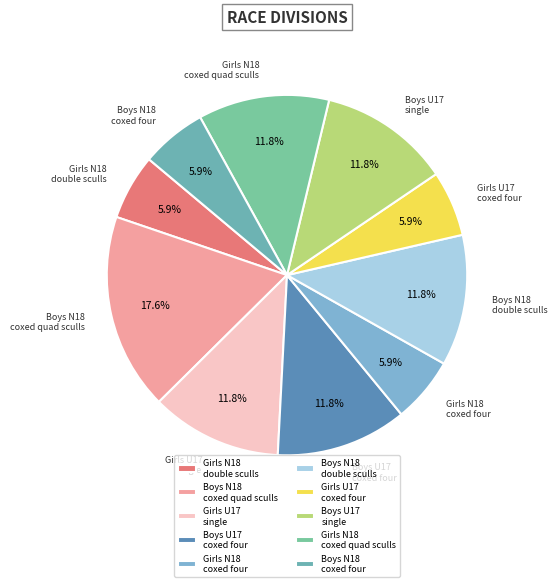

What portion of the pie excludes Girls N18 double sculls?

94.1%